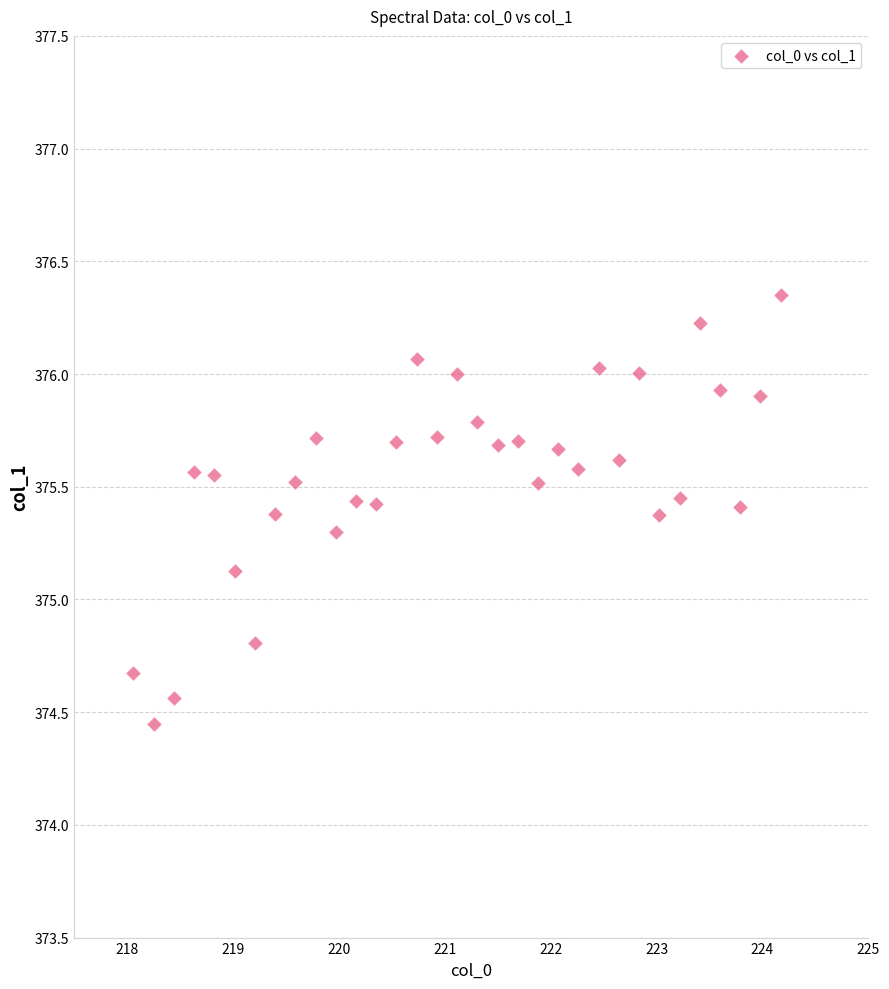

What is the range of X values (max minus min)?

6.1